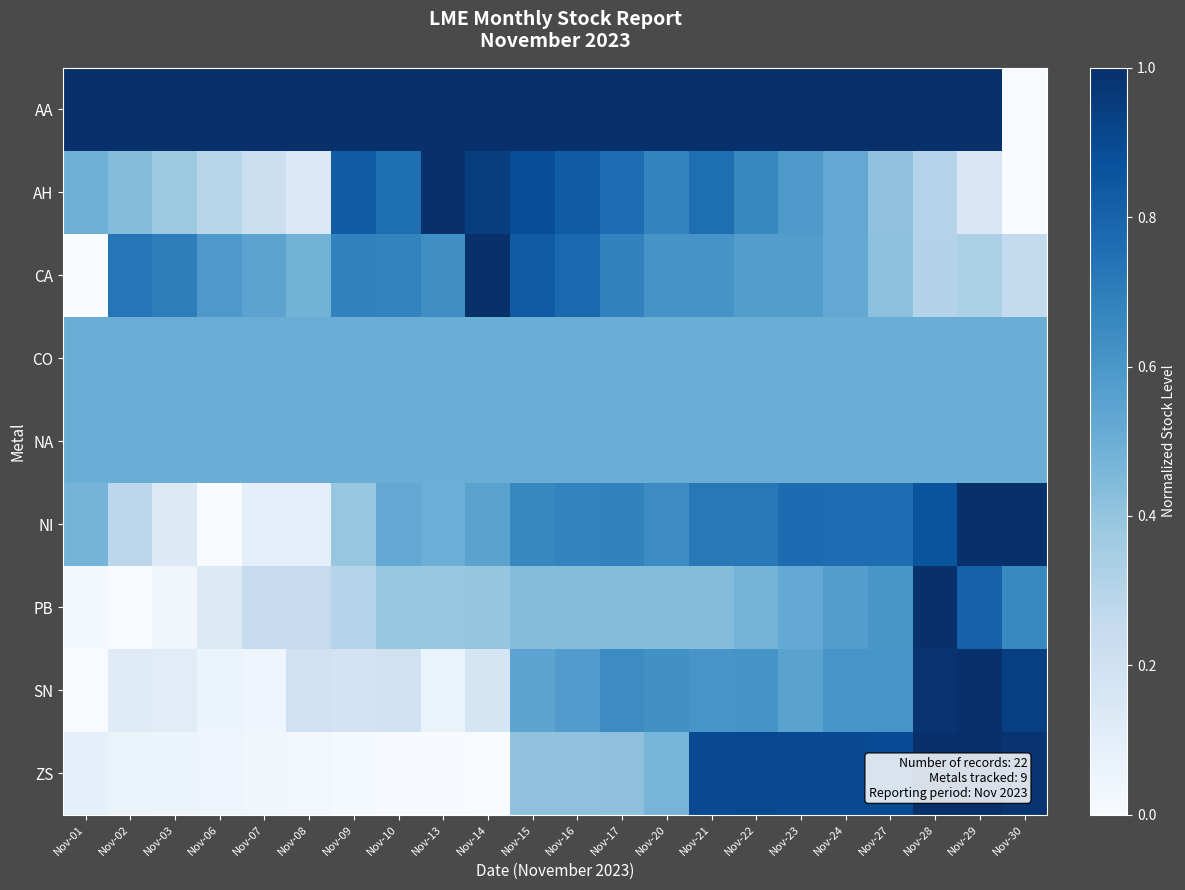

Reading left to right, transcribe all the data shown in this chart.

AA: Nov-01=1.0	Nov-02=1.0	Nov-03=1.0	Nov-06=1.0	Nov-07=1.0	Nov-08=1.0	Nov-09=1.0	Nov-10=1.0	Nov-13=1.0	Nov-14=1.0	Nov-15=1.0	Nov-16=1.0	Nov-17=1.0	Nov-20=1.0	Nov-21=1.0	Nov-22=1.0	Nov-23=1.0	Nov-24=1.0	Nov-27=1.0	Nov-28=1.0	Nov-29=1.0	Nov-30=0.0
AH: Nov-01=0.5	Nov-02=0.4	Nov-03=0.4	Nov-06=0.3	Nov-07=0.2	Nov-08=0.1	Nov-09=0.8	Nov-10=0.8	Nov-13=1.0	Nov-14=0.9	Nov-15=0.9	Nov-16=0.8	Nov-17=0.8	Nov-20=0.7	Nov-21=0.8	Nov-22=0.7	Nov-23=0.6	Nov-24=0.5	Nov-27=0.4	Nov-28=0.3	Nov-29=0.2	Nov-30=0.0
CA: Nov-01=0.0	Nov-02=0.7	Nov-03=0.7	Nov-06=0.6	Nov-07=0.5	Nov-08=0.5	Nov-09=0.7	Nov-10=0.7	Nov-13=0.6	Nov-14=1.0	Nov-15=0.8	Nov-16=0.8	Nov-17=0.7	Nov-20=0.6	Nov-21=0.6	Nov-22=0.6	Nov-23=0.6	Nov-24=0.5	Nov-27=0.4	Nov-28=0.3	Nov-29=0.3	Nov-30=0.3
CO: Nov-01=0.5	Nov-02=0.5	Nov-03=0.5	Nov-06=0.5	Nov-07=0.5	Nov-08=0.5	Nov-09=0.5	Nov-10=0.5	Nov-13=0.5	Nov-14=0.5	Nov-15=0.5	Nov-16=0.5	Nov-17=0.5	Nov-20=0.5	Nov-21=0.5	Nov-22=0.5	Nov-23=0.5	Nov-24=0.5	Nov-27=0.5	Nov-28=0.5	Nov-29=0.5	Nov-30=0.5
NA: Nov-01=0.5	Nov-02=0.5	Nov-03=0.5	Nov-06=0.5	Nov-07=0.5	Nov-08=0.5	Nov-09=0.5	Nov-10=0.5	Nov-13=0.5	Nov-14=0.5	Nov-15=0.5	Nov-16=0.5	Nov-17=0.5	Nov-20=0.5	Nov-21=0.5	Nov-22=0.5	Nov-23=0.5	Nov-24=0.5	Nov-27=0.5	Nov-28=0.5	Nov-29=0.5	Nov-30=0.5
NI: Nov-01=0.5	Nov-02=0.3	Nov-03=0.1	Nov-06=0.0	Nov-07=0.1	Nov-08=0.1	Nov-09=0.4	Nov-10=0.5	Nov-13=0.5	Nov-14=0.5	Nov-15=0.7	Nov-16=0.7	Nov-17=0.7	Nov-20=0.6	Nov-21=0.7	Nov-22=0.7	Nov-23=0.8	Nov-24=0.8	Nov-27=0.8	Nov-28=0.9	Nov-29=1.0	Nov-30=1.0
PB: Nov-01=0.0	Nov-02=0.0	Nov-03=0.0	Nov-06=0.1	Nov-07=0.2	Nov-08=0.2	Nov-09=0.3	Nov-10=0.4	Nov-13=0.4	Nov-14=0.4	Nov-15=0.4	Nov-16=0.4	Nov-17=0.4	Nov-20=0.4	Nov-21=0.4	Nov-22=0.5	Nov-23=0.5	Nov-24=0.6	Nov-27=0.6	Nov-28=1.0	Nov-29=0.8	Nov-30=0.7
SN: Nov-01=0.0	Nov-02=0.1	Nov-03=0.1	Nov-06=0.1	Nov-07=0.0	Nov-08=0.2	Nov-09=0.2	Nov-10=0.2	Nov-13=0.1	Nov-14=0.2	Nov-15=0.5	Nov-16=0.6	Nov-17=0.6	Nov-20=0.6	Nov-21=0.6	Nov-22=0.6	Nov-23=0.5	Nov-24=0.6	Nov-27=0.6	Nov-28=1.0	Nov-29=1.0	Nov-30=0.9
ZS: Nov-01=0.1	Nov-02=0.1	Nov-03=0.1	Nov-06=0.0	Nov-07=0.0	Nov-08=0.0	Nov-09=0.0	Nov-10=0.0	Nov-13=0.0	Nov-14=0.0	Nov-15=0.4	Nov-16=0.4	Nov-17=0.4	Nov-20=0.5	Nov-21=0.9	Nov-22=0.9	Nov-23=0.9	Nov-24=0.9	Nov-27=0.9	Nov-28=1.0	Nov-29=1.0	Nov-30=1.0